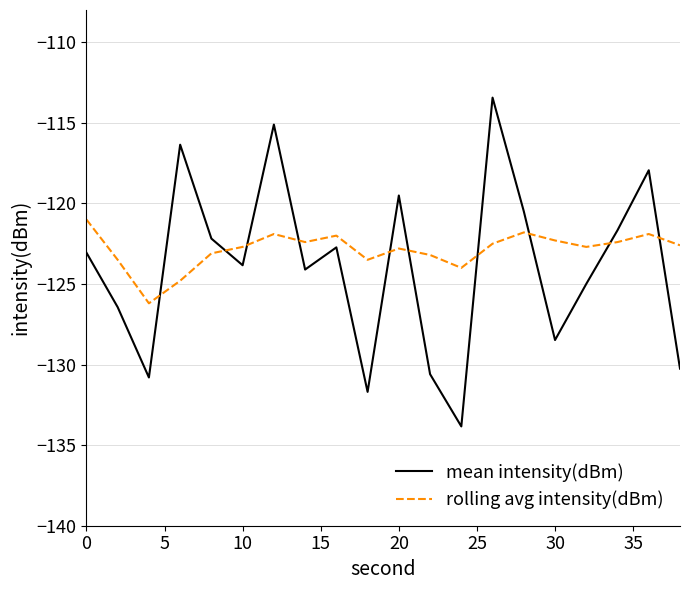

Which series has the widest spread of values?

mean intensity(dBm)